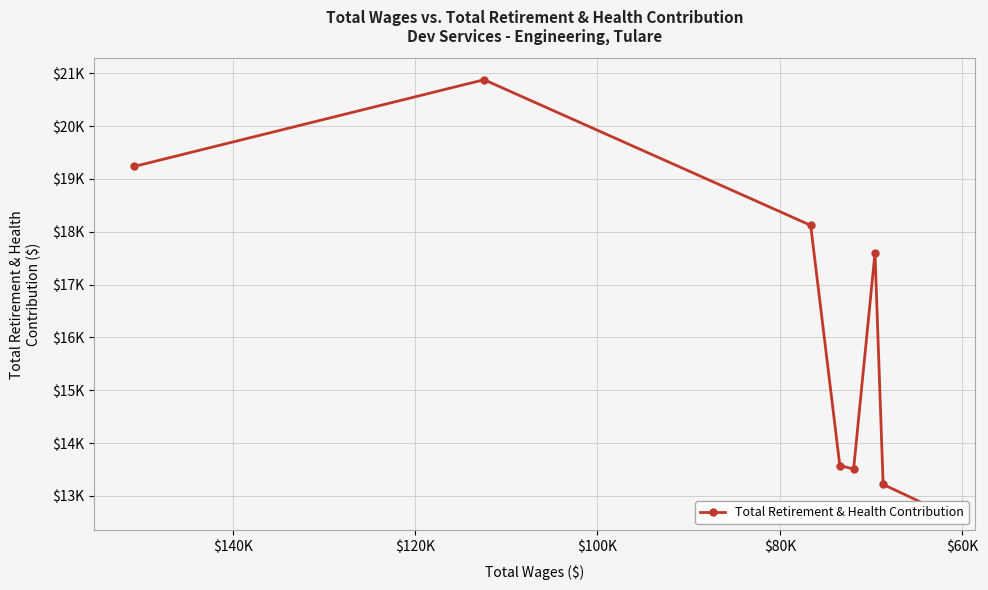

What is the difference between the maximum and second lowest values?

7660